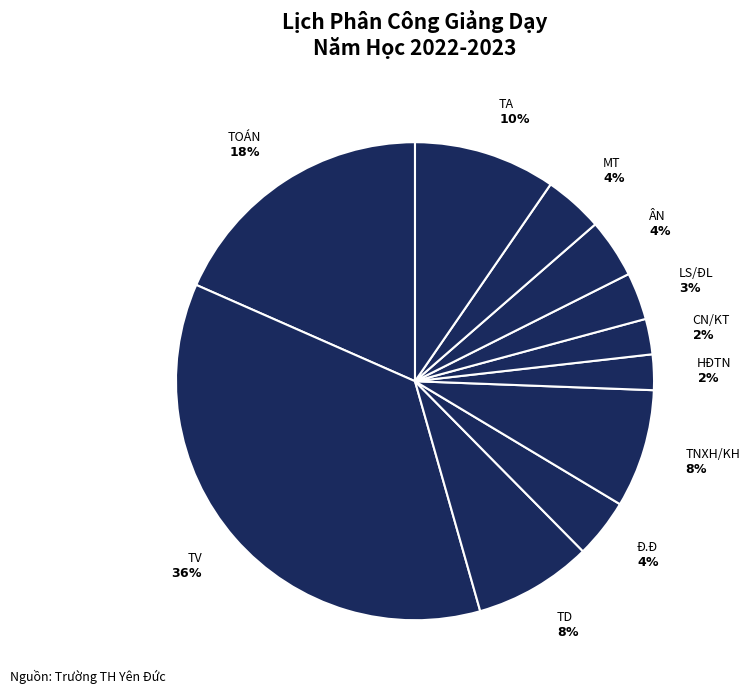

Which category has the smallest portion of the pie?

HĐTN